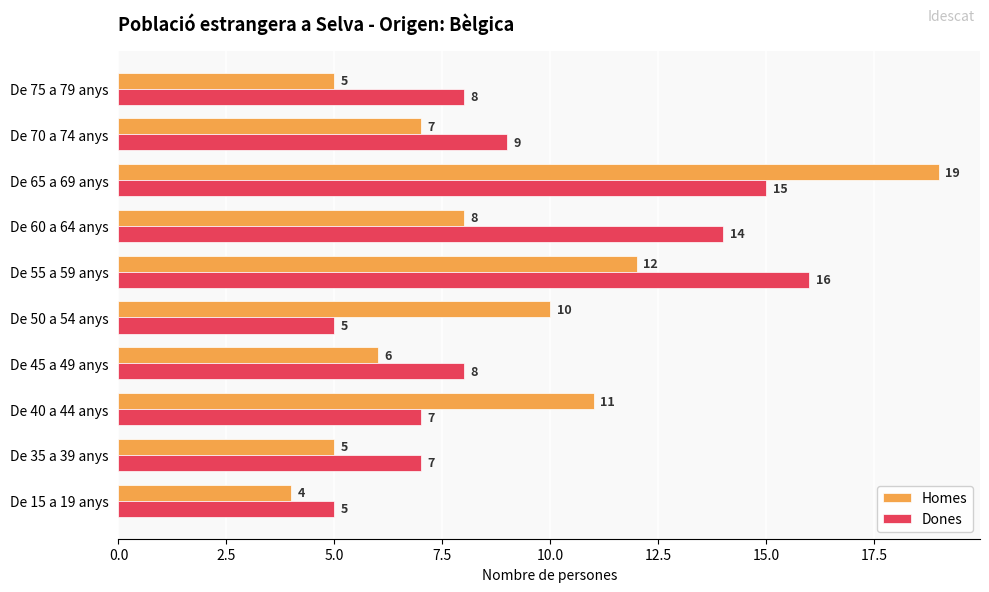

How many series are shown in this chart?

2